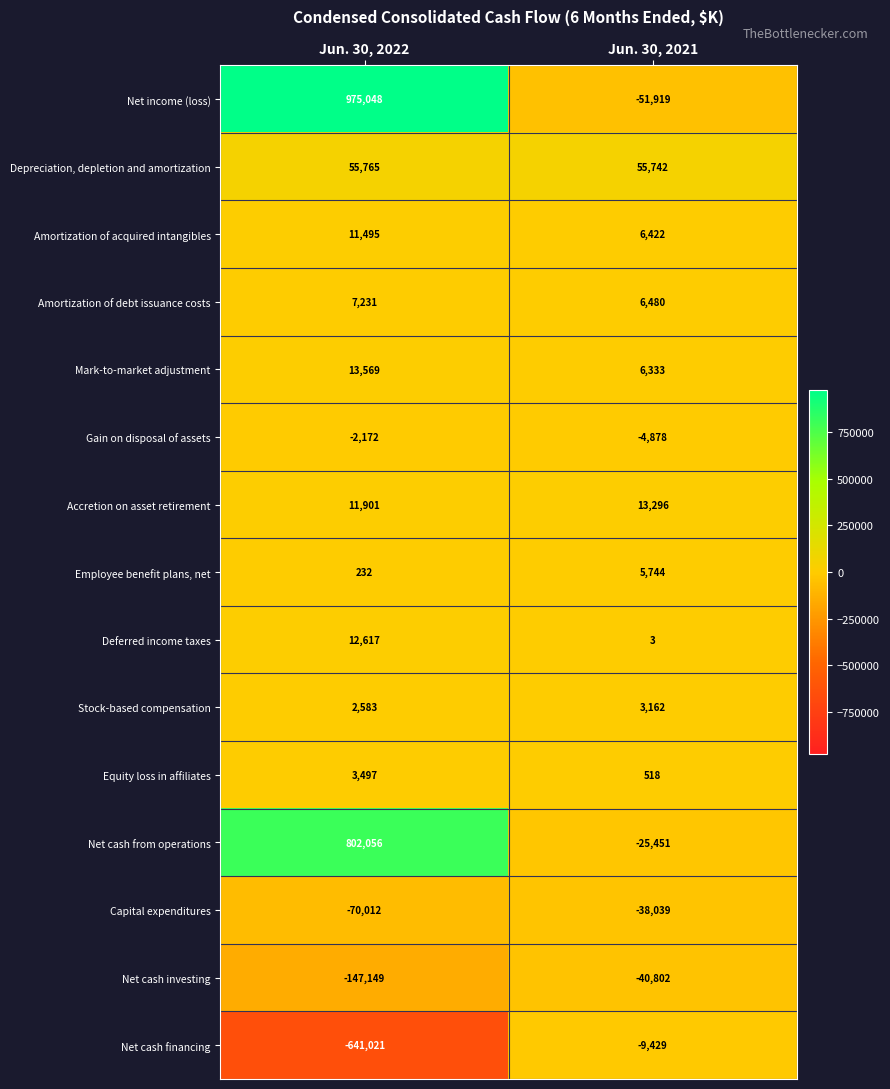

The Net cash from operations series shows 1135501 at Jun. 30, 2022. True or false?

False